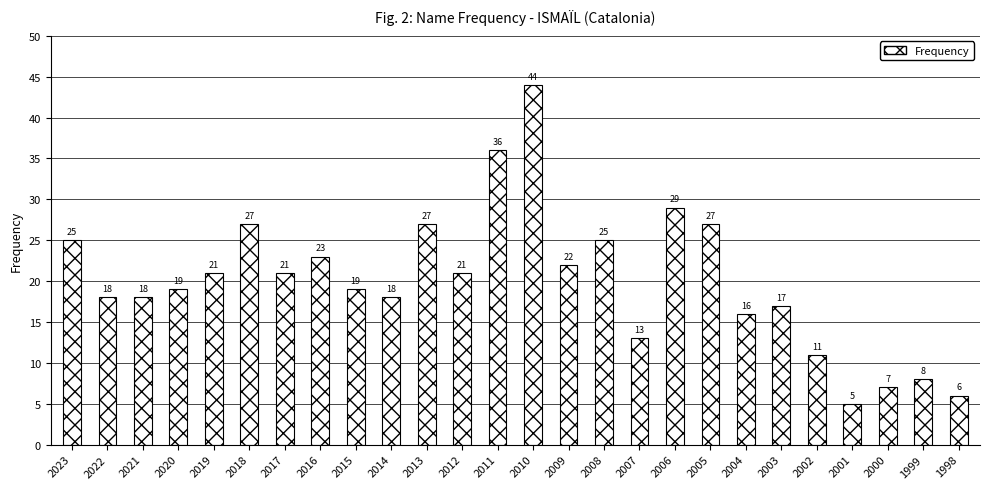

What is the smallest value displayed?

5